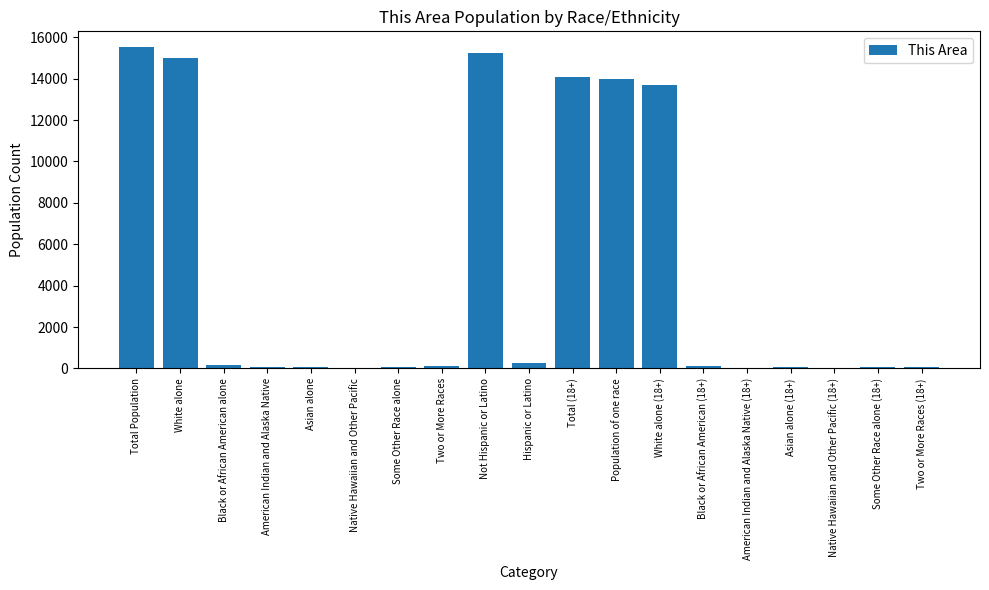

Where does the data first go above 135?

Total Population